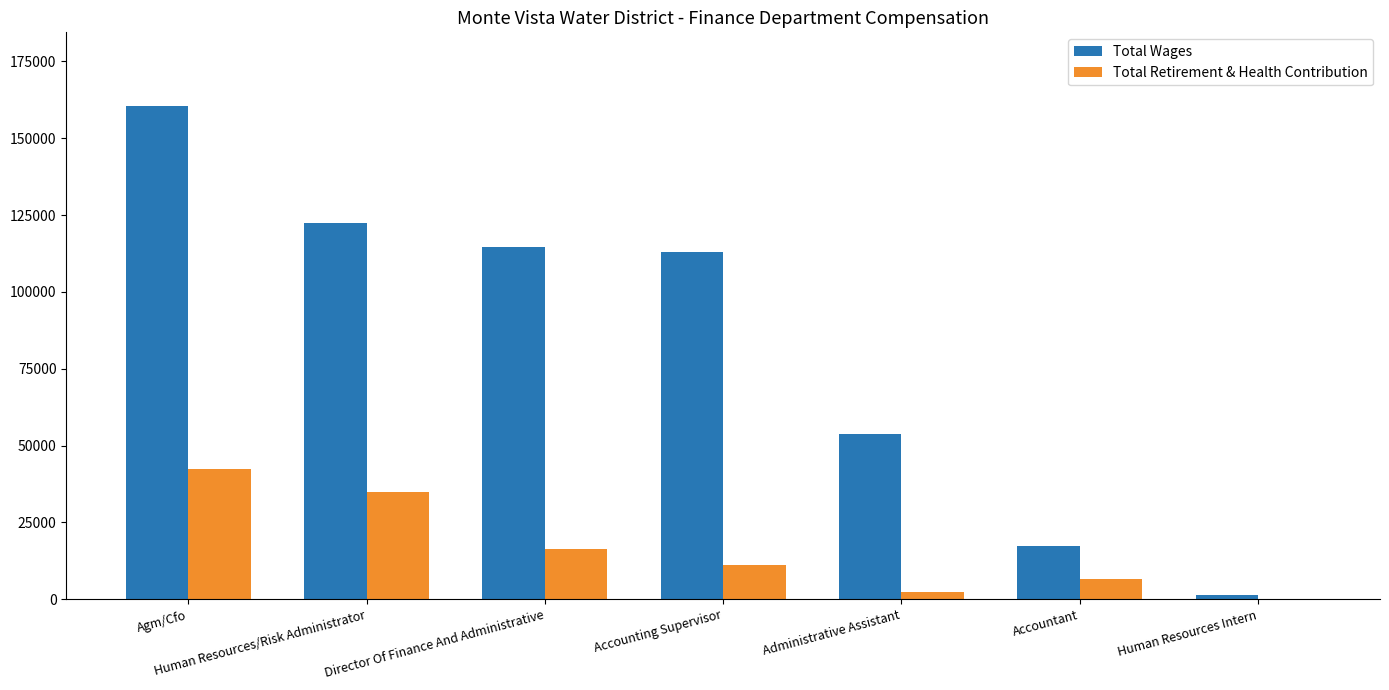

Which series has the largest range (max minus min)?

Total Wages